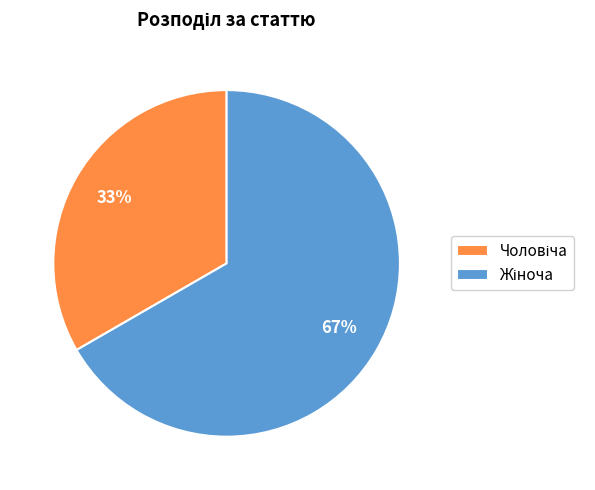

To the nearest percent, what is the average slice percentage?

50%